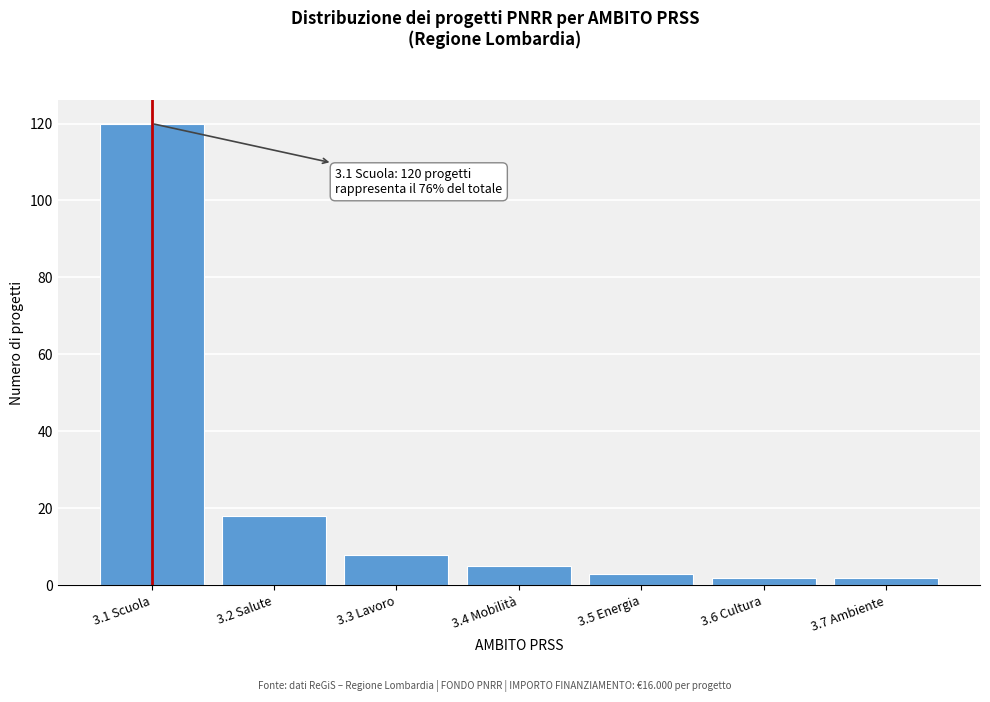

Reading left to right, extract all data points from this chart.

120	18	8	5	3	2	2